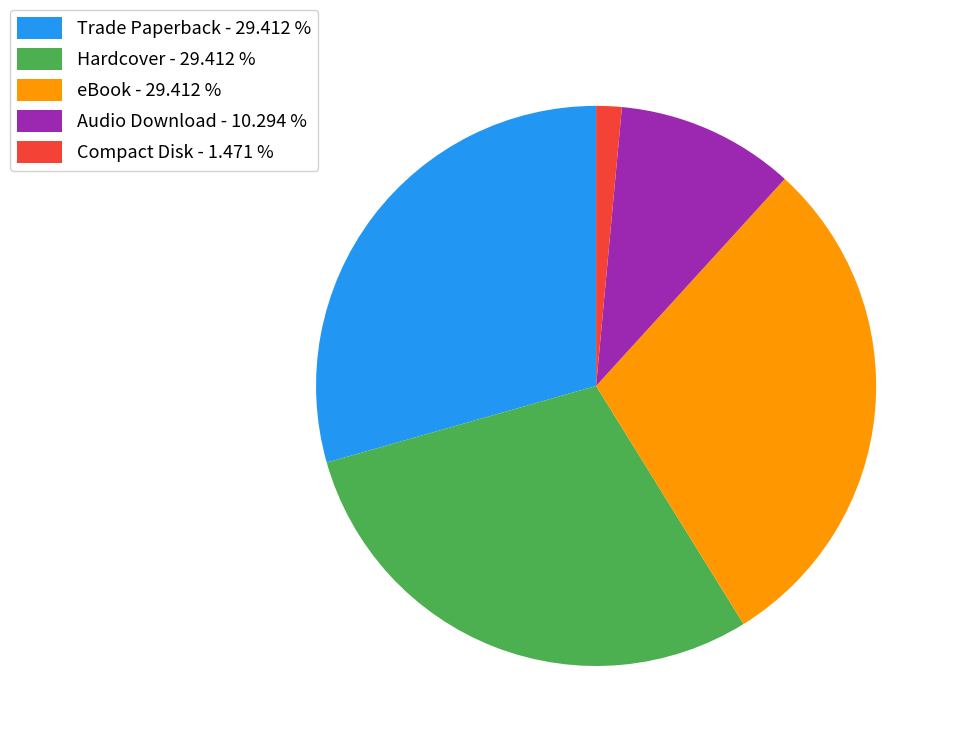

Is Compact Disk - 1.471 % the majority of the pie?

No